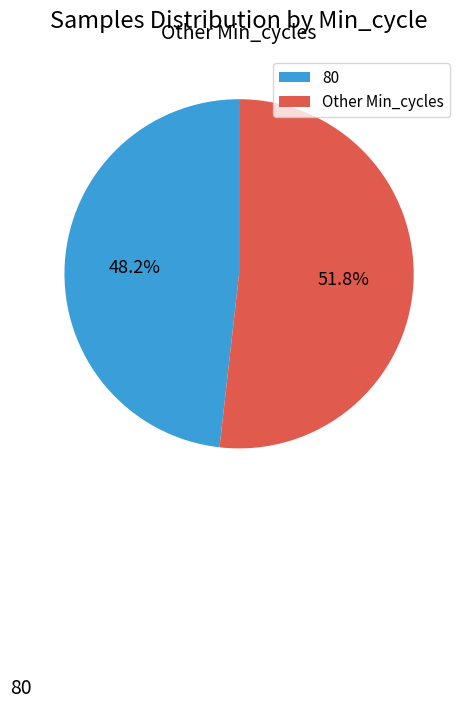

Rank the categories by value from highest to lowest.

Other Min_cycles, 80